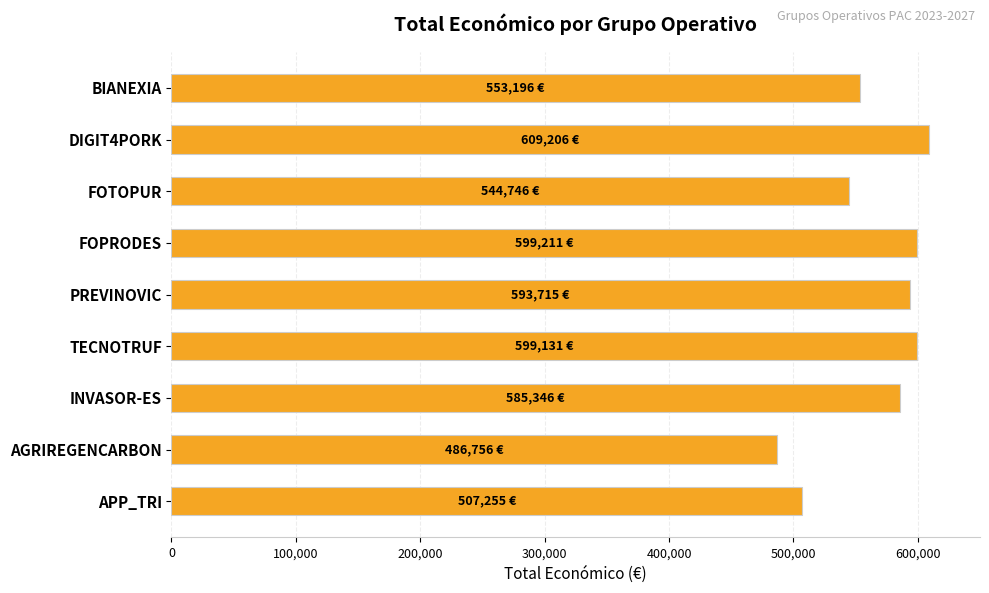

What is the change in value from APP_TRI to INVASOR-ES?

+78091